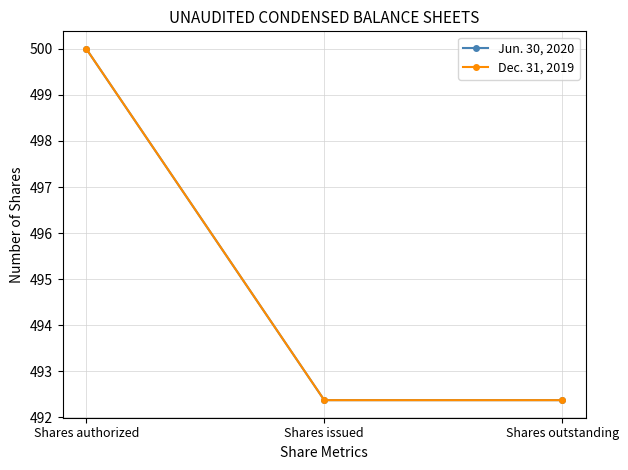

List the labels in order of Dec. 31, 2019 value, smallest first.

Shares issued, Shares outstanding, Shares authorized